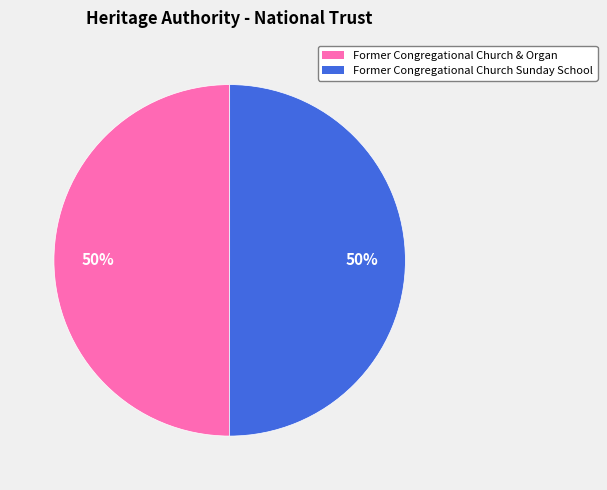

What percentage is the Former Congregational Church Sunday School slice, to the nearest percent?

50%